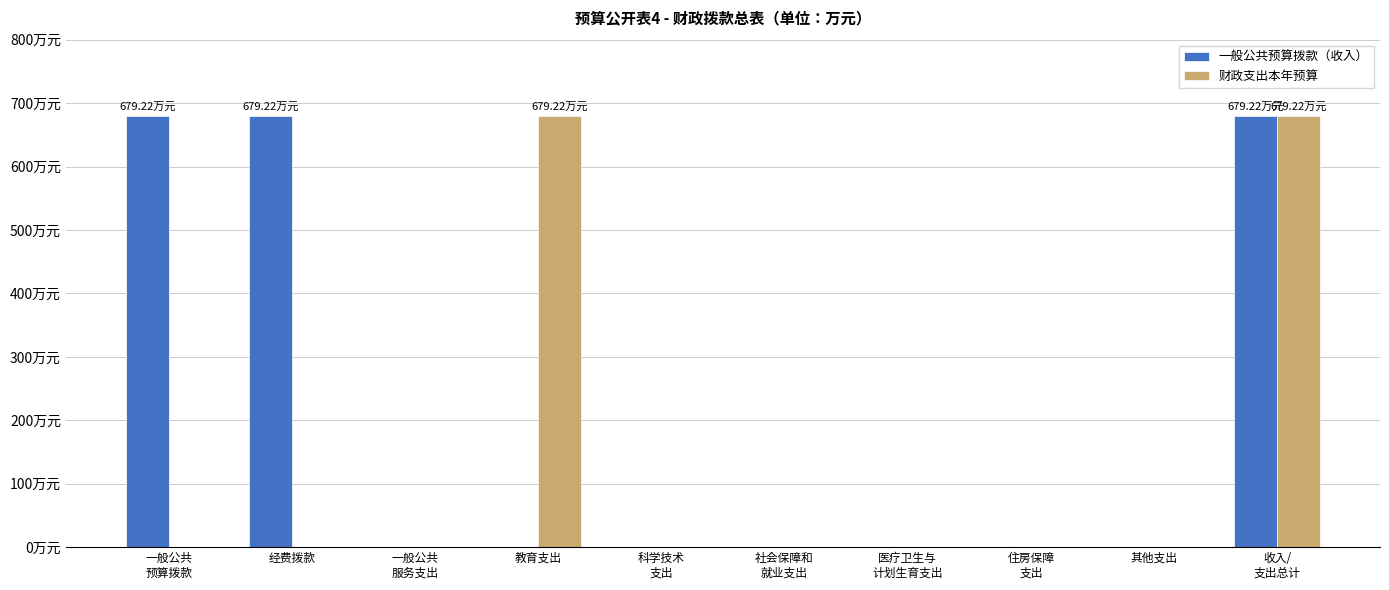

At which label is 一般公共预算拨款（收入） closest to 339?

一般公共
服务支出